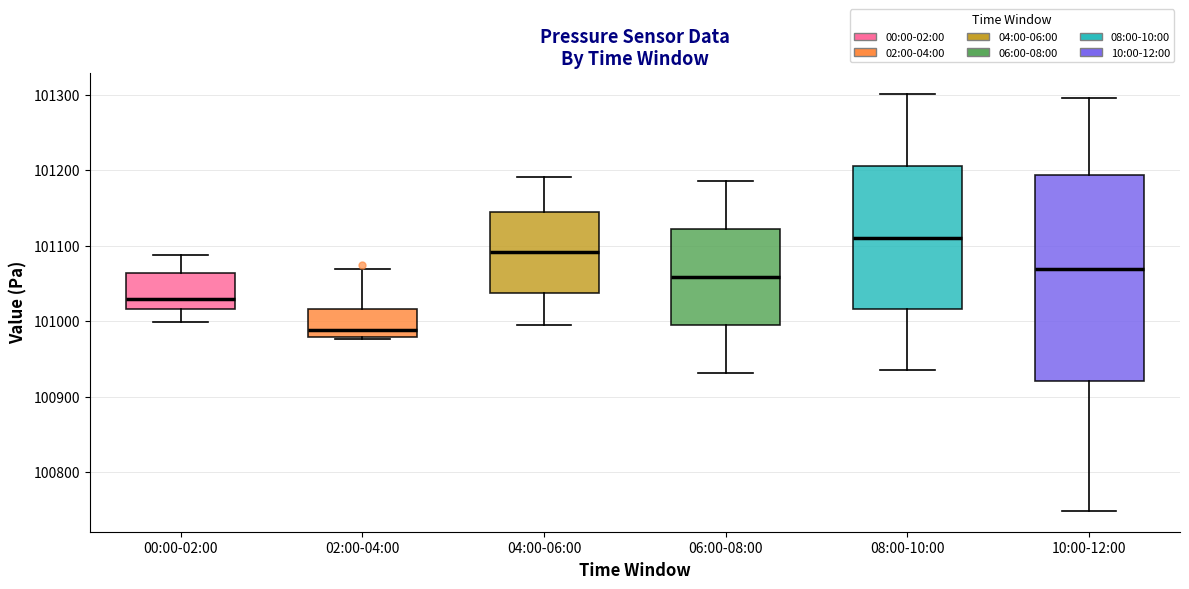

Reading left to right, transcribe this box plot: for each box, give where its median line is, the range the box spans, and where its two whiskers end, as read against the y-axis. The values are not printed on the chart, so give them approximately, as read against the axis.

00:00-02:00: median 101030, box 101020 to 101060, whiskers 101000 to 101090
02:00-04:00: median 100990, box 100980 to 101020, whiskers 100980 to 101070
04:00-06:00: median 101090, box 101040 to 101140, whiskers 101000 to 101190
06:00-08:00: median 101060, box 100990 to 101120, whiskers 100930 to 101190
08:00-10:00: median 101110, box 101020 to 101210, whiskers 100940 to 101300
10:00-12:00: median 101070, box 100920 to 101190, whiskers 100750 to 101300